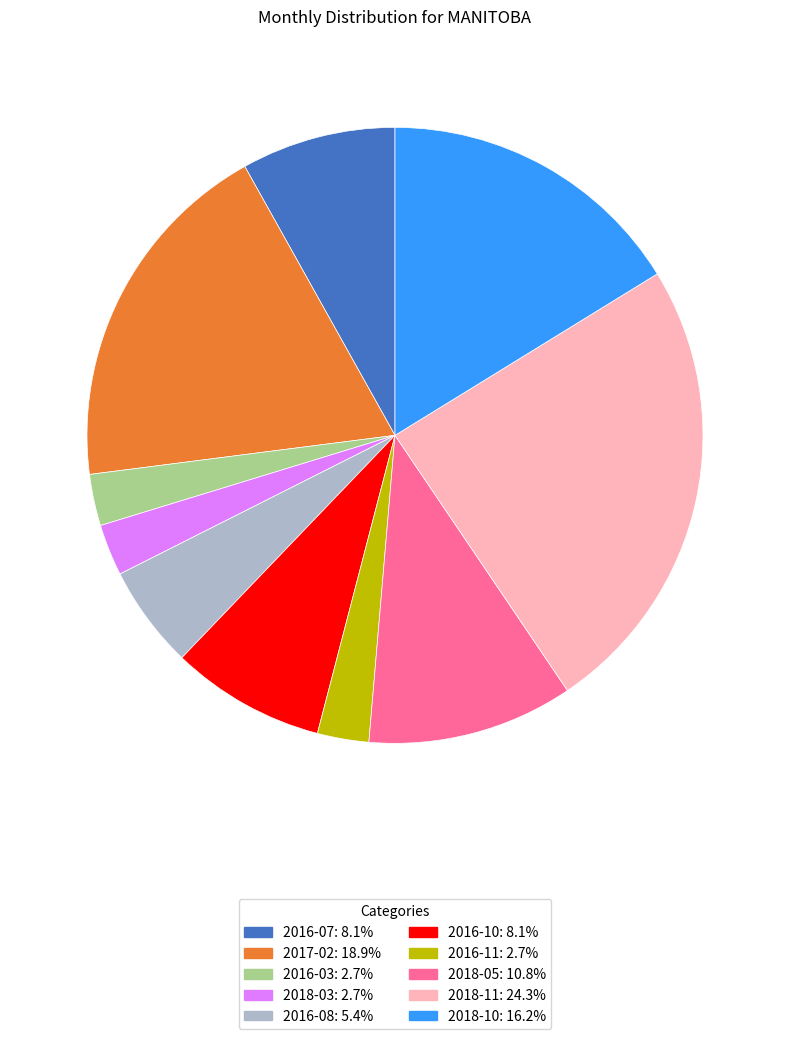

Is there any slice that represents more than half of the pie?

No